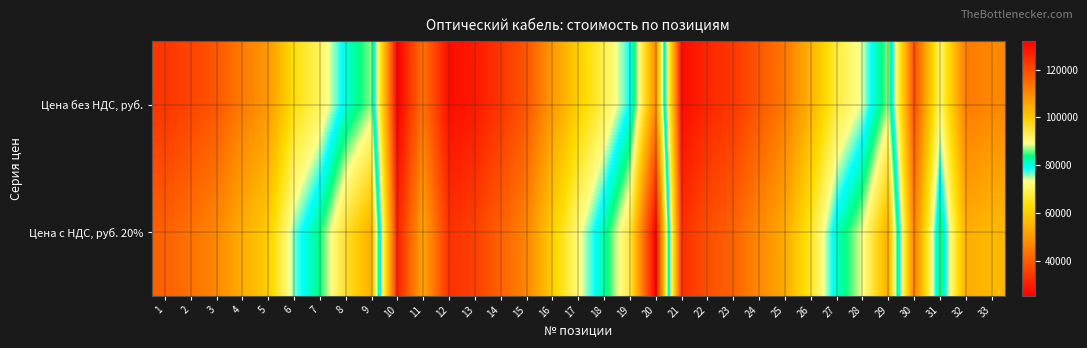

Rank the series at 5 from lowest to highest value.

Цена без НДС, руб., Цена с НДС, руб. 20%